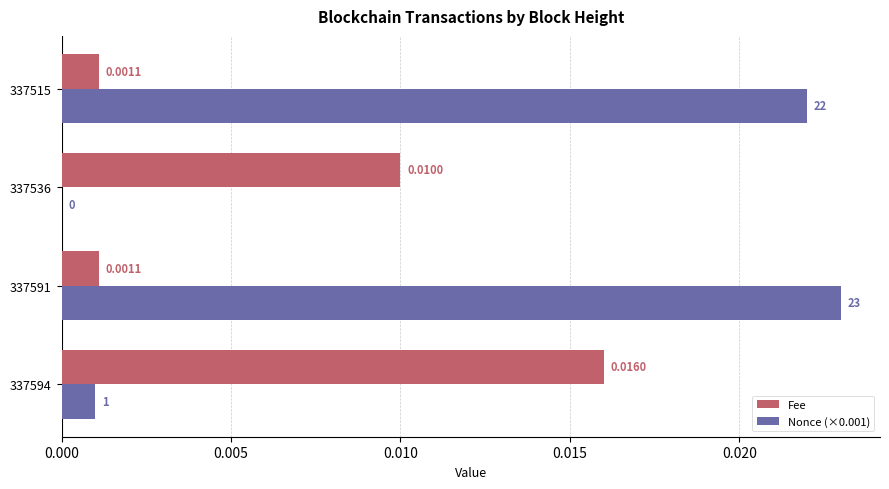

Is the value of Fee at 337591 greater than the value of Nonce (×0.001) at 337591?

No